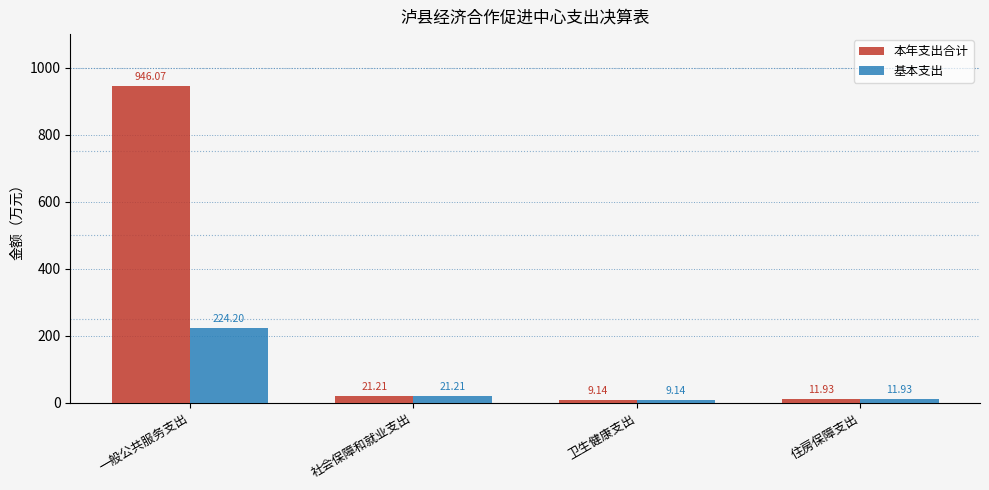

Reading left to right, list all the values displayed in this chart.

本年支出合计: 一般公共服务支出=946.1	社会保障和就业支出=21.2	卫生健康支出=9.1	住房保障支出=11.9
基本支出: 一般公共服务支出=224.2	社会保障和就业支出=21.2	卫生健康支出=9.1	住房保障支出=11.9